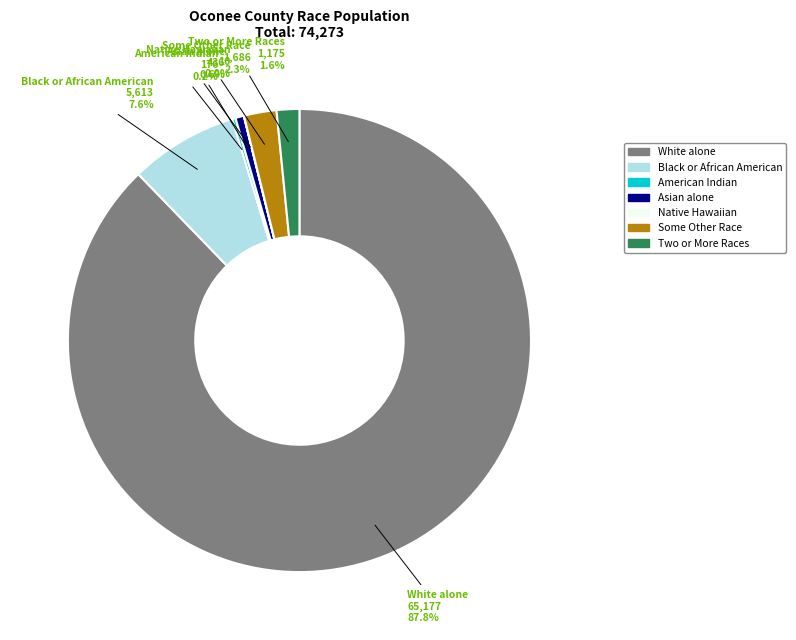

Is there any slice that represents more than half of the pie?

Yes